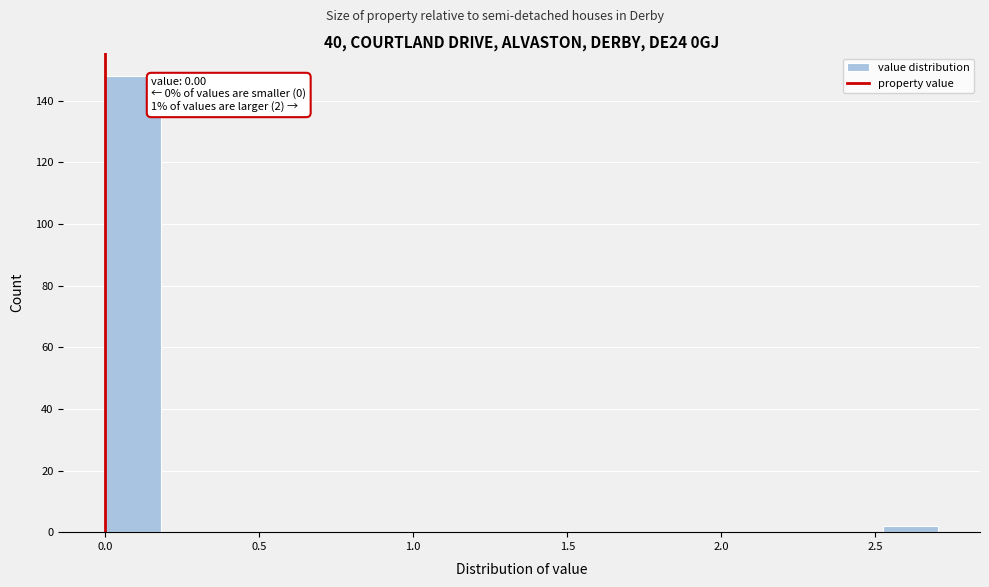

Read against the x-axis, roughly where is the centre of the tallest bar?

0.10